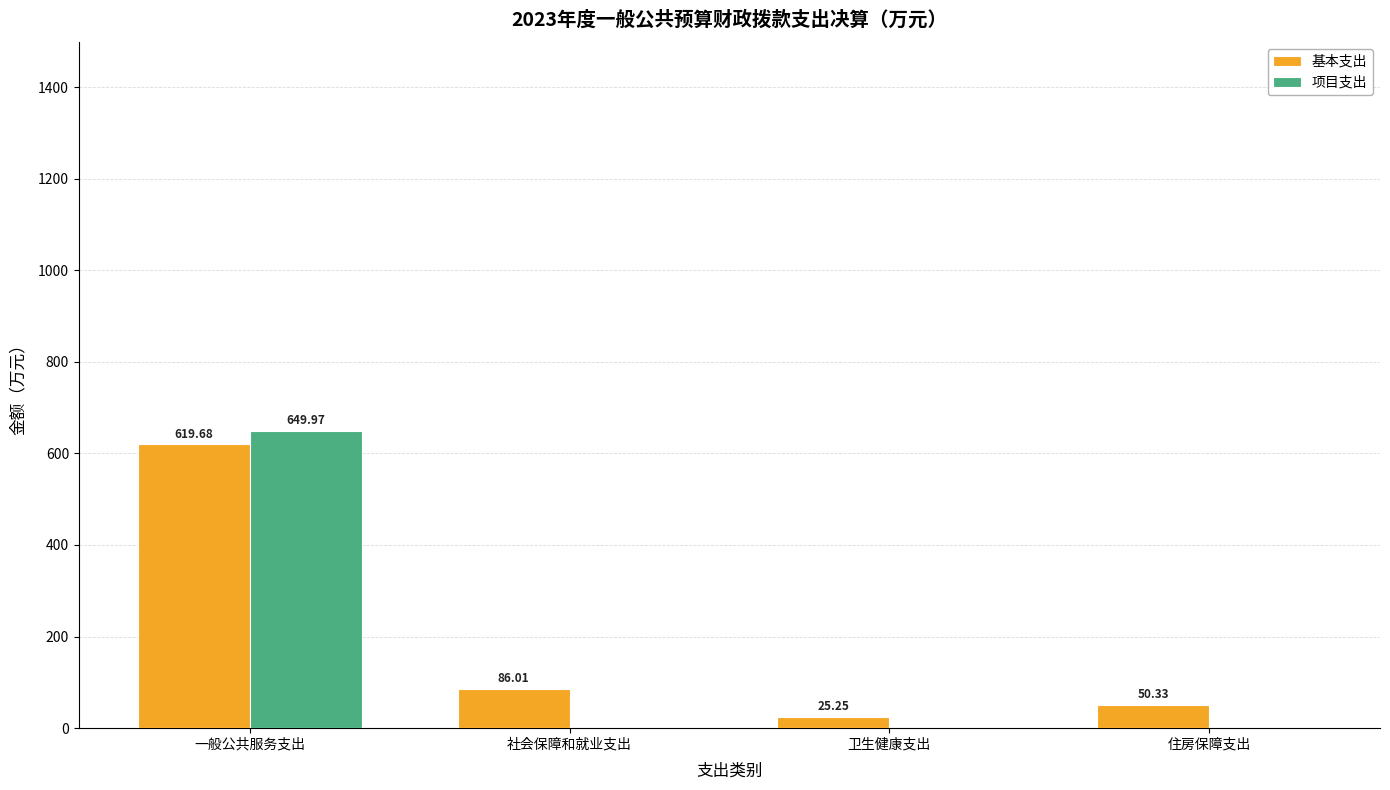

True or false: 基本支出 has a value of 133.8 at 一般公共服务支出.

False